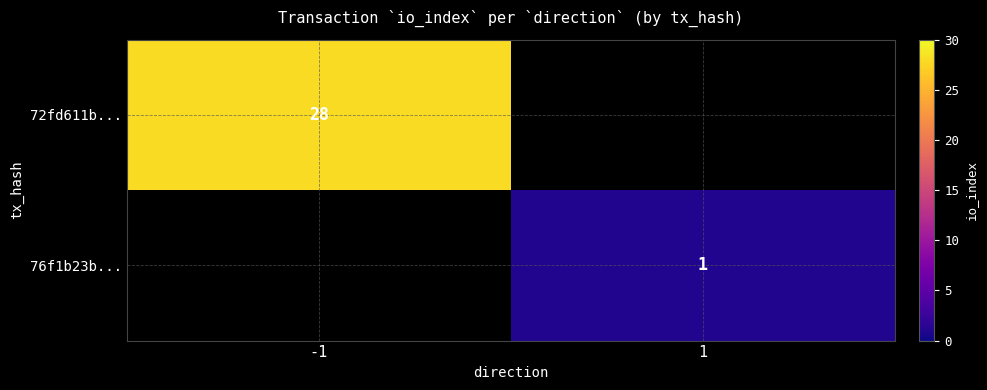

Is it true that 72fd611b... equals 16 at -1?

False